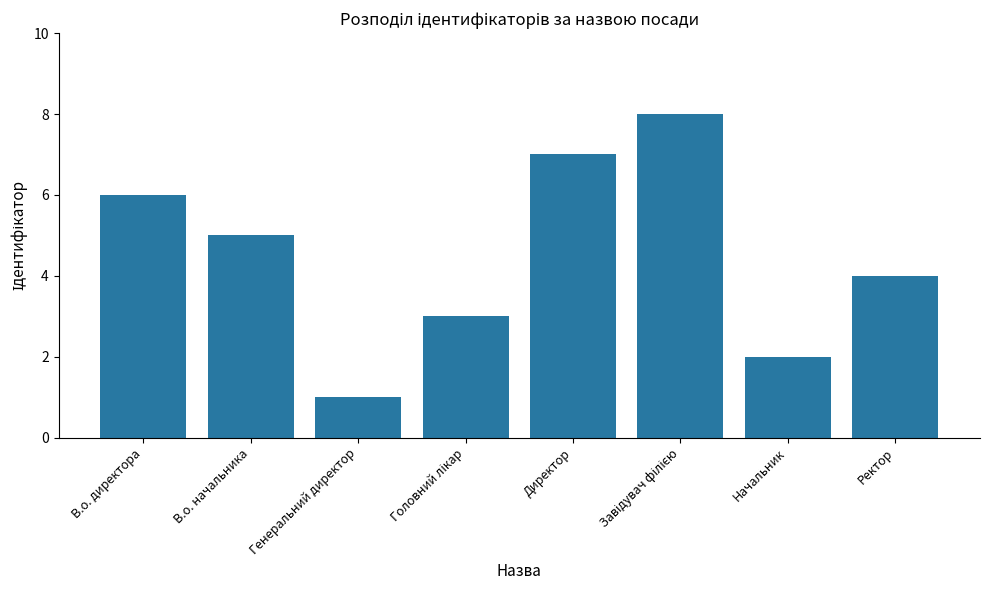

How many bars are there in total?

8